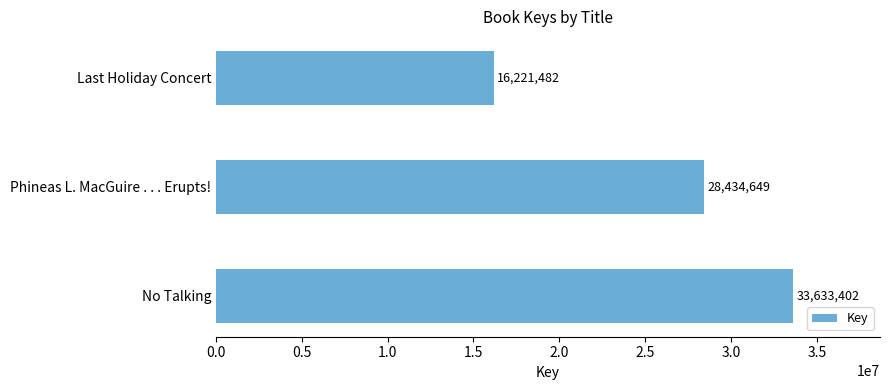

What is the maximum value shown in the chart?

33633402